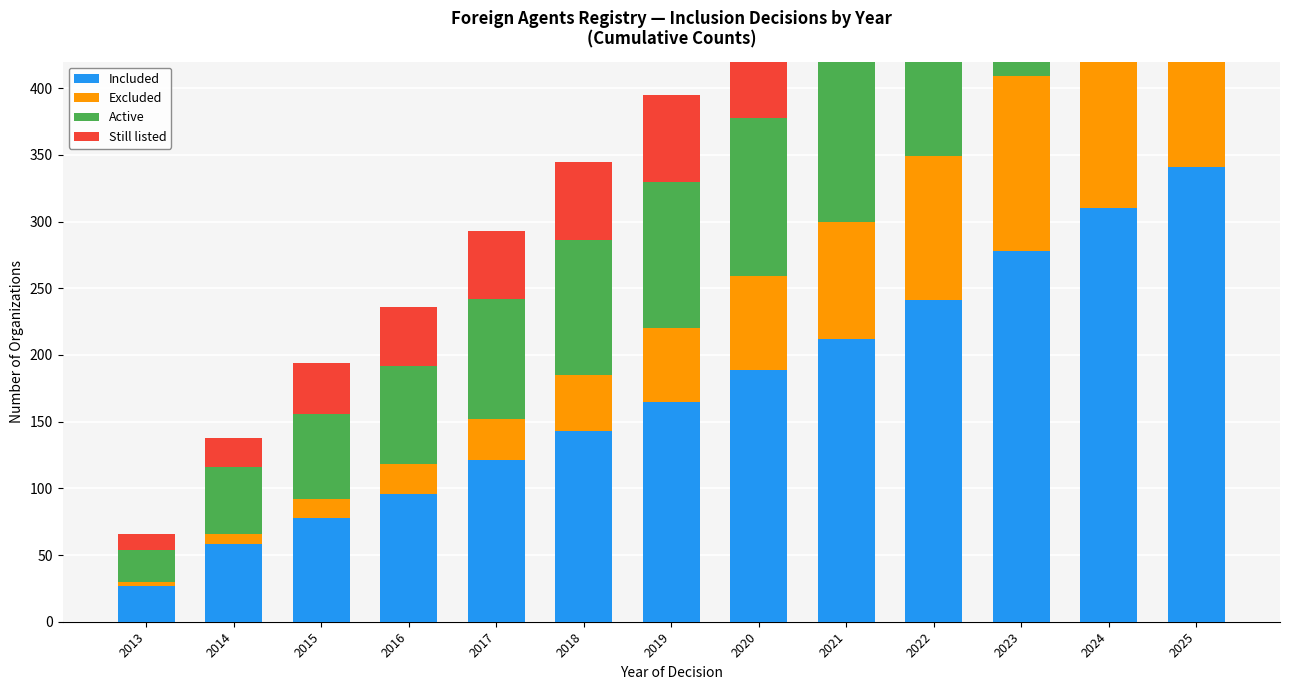

How many bars are there in each group?

4